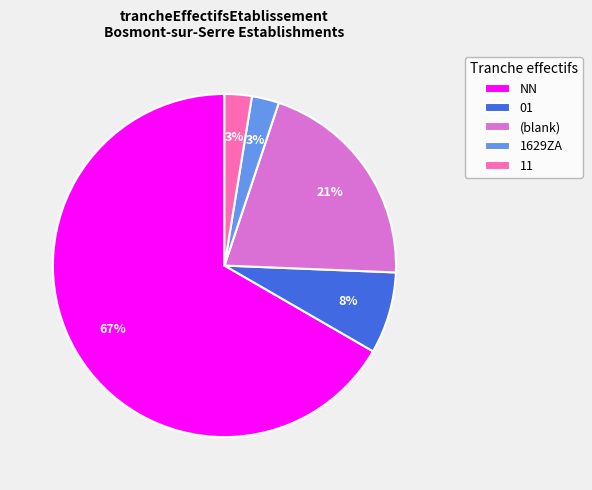

Is the sum of 01 and 11 greater than half?

No